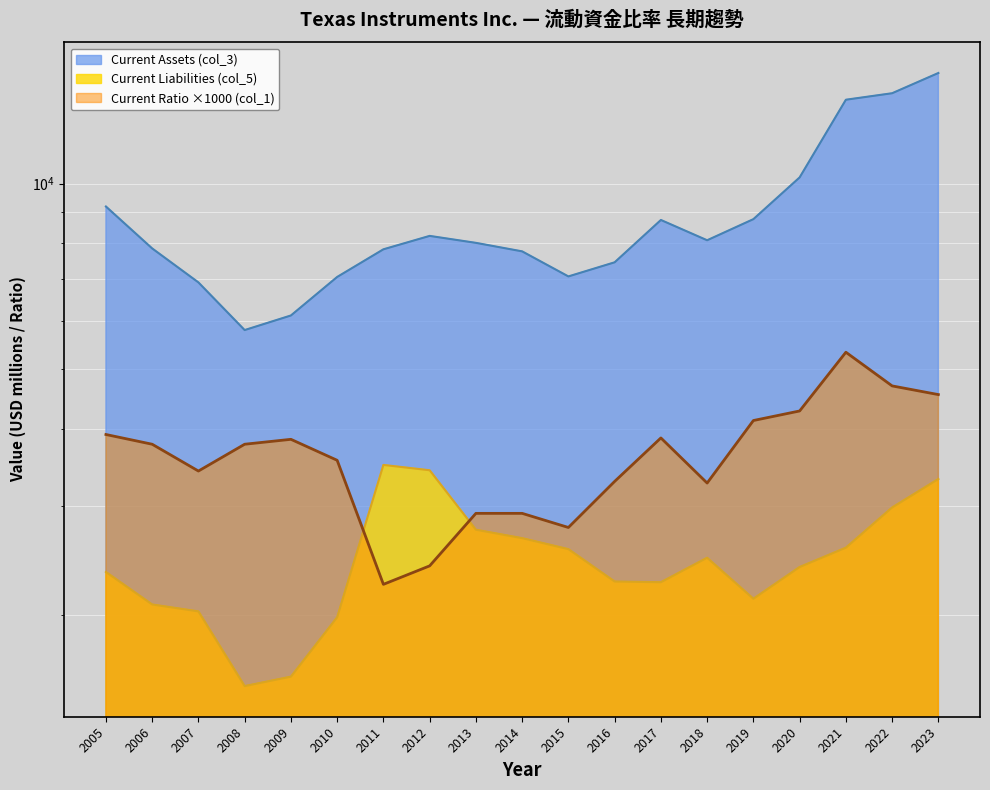

How many lines are shown in the chart?

3